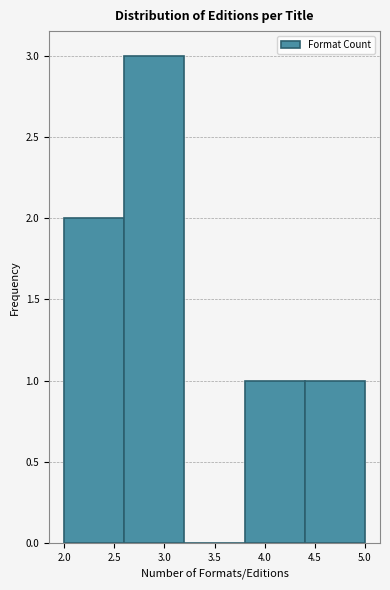

Reading left to right, transcribe this chart: for each bar, give the range it covers on the x-axis and its height. The values are not printed on the chart, so give them approximately, as read against the axis.

2.0 to 2.6: 2
2.6 to 3.2: 3
3.2 to 3.8: 0
3.8 to 4.4: 1
4.4 to 5.0: 1